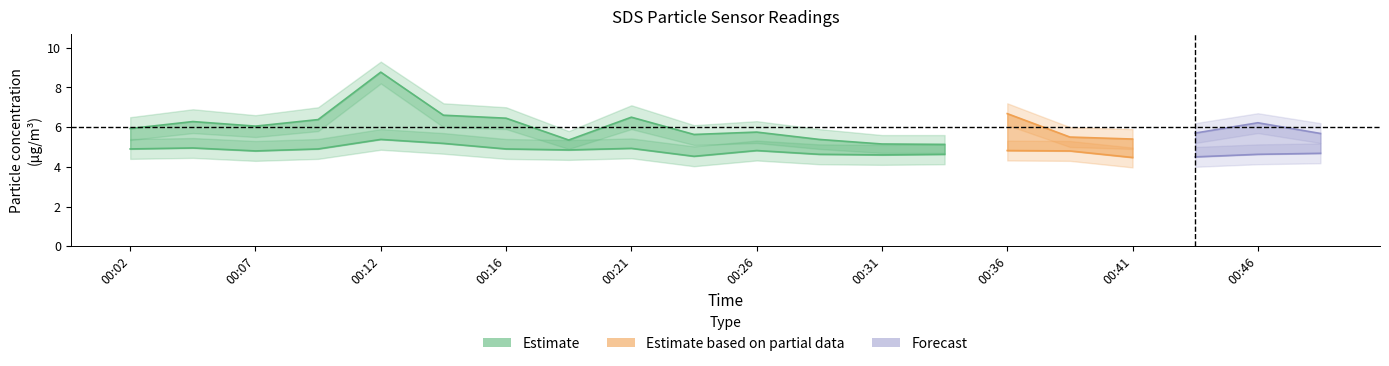

What value does the SDS_P1 series have at 00:12?

8.8